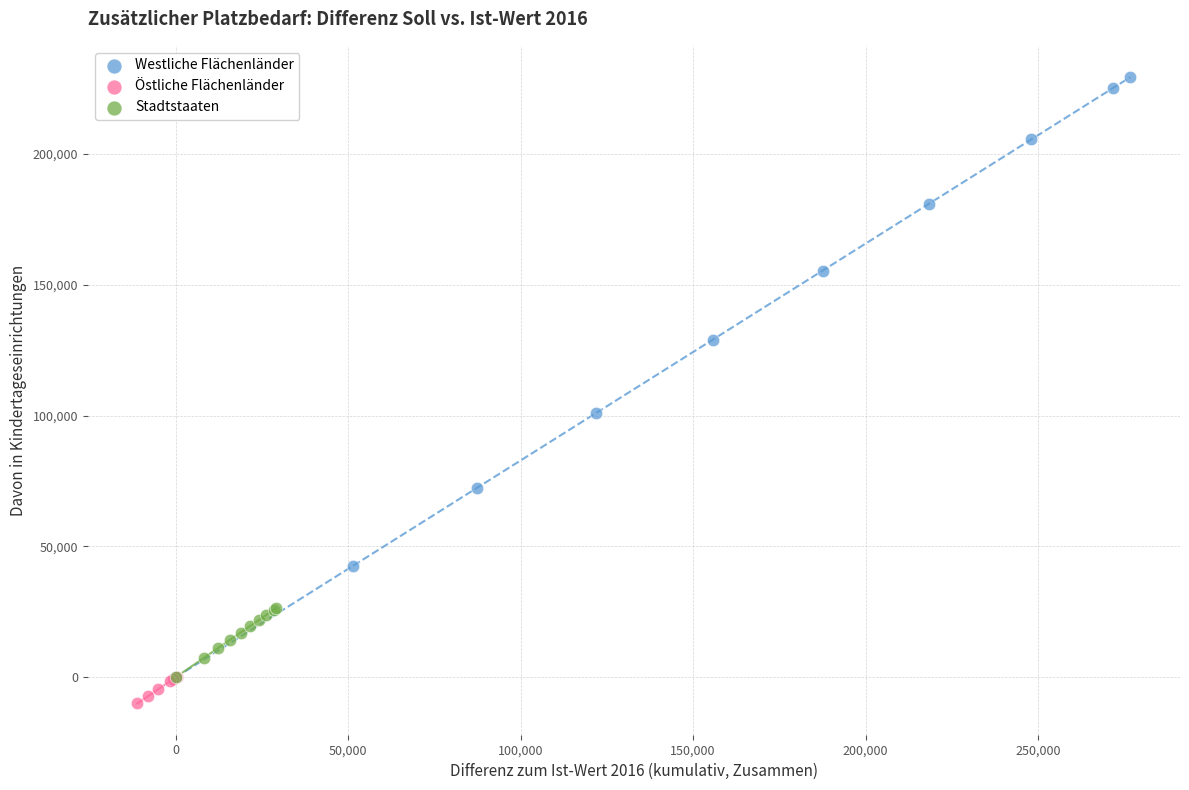

What are all the series names shown in the legend?

Westliche Flächenländer, Östliche Flächenländer, Stadtstaaten